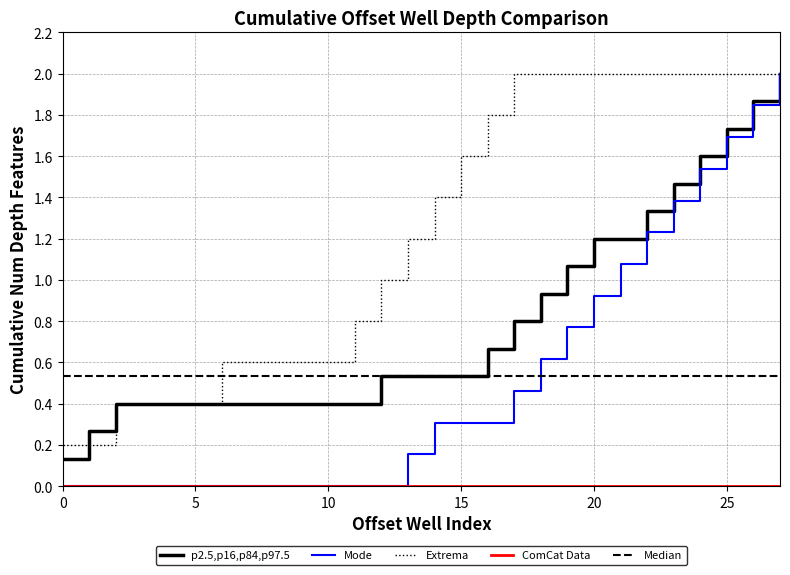

Which series has the largest total across all categories?

Extrema